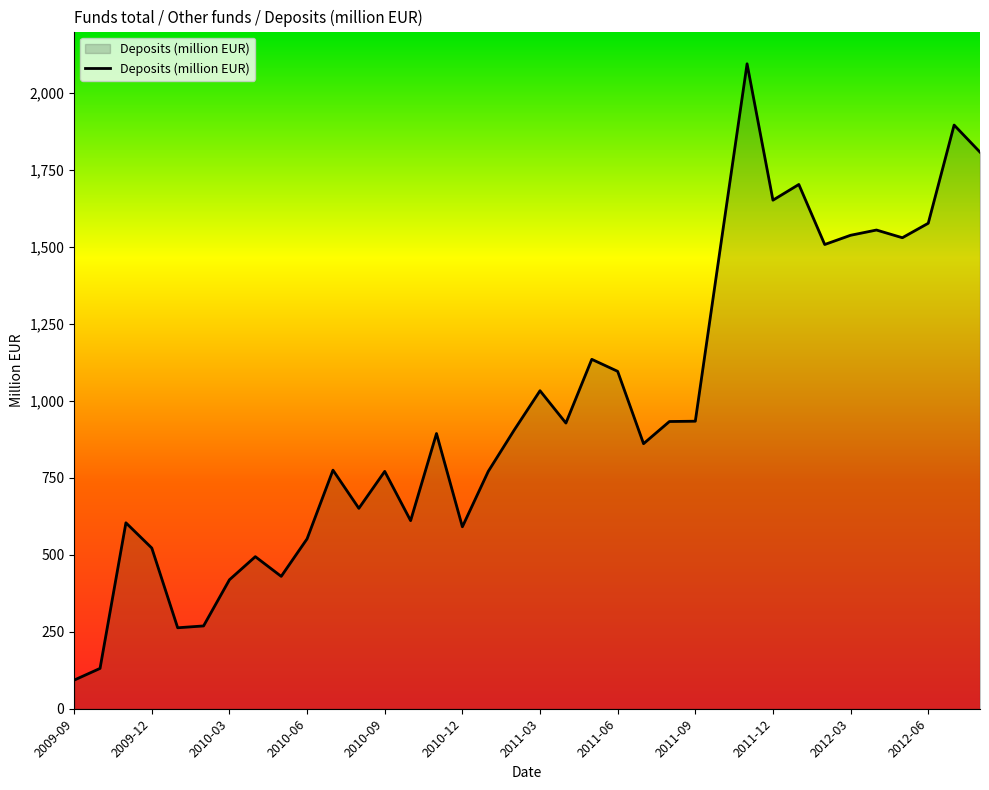

Does the chart display data point markers on the line(s)?

No